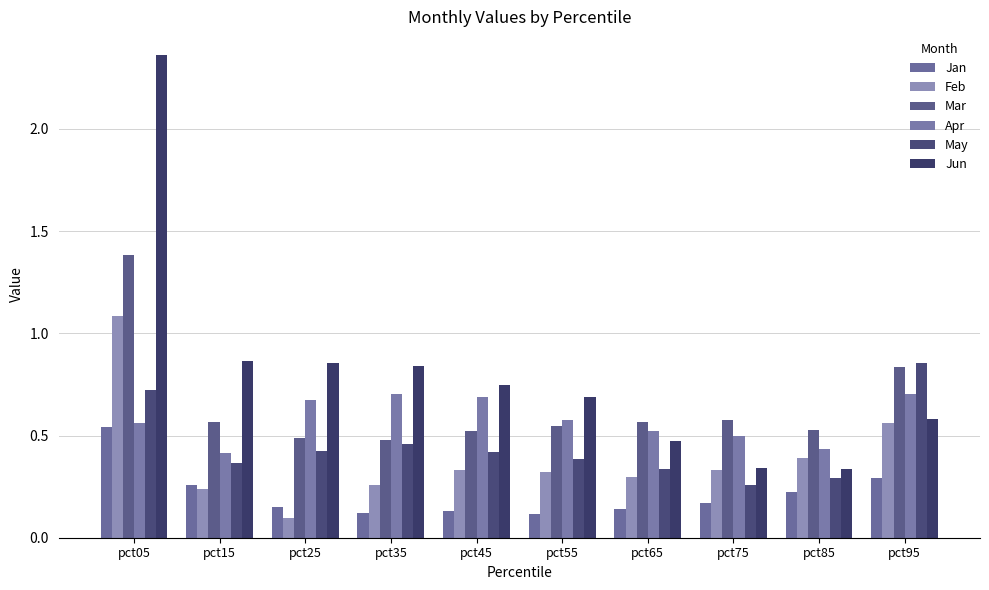

Reading left to right, what are all the values shown in this chart?

Jan: pct05=0.5	pct15=0.3	pct25=0.1	pct35=0.1	pct45=0.1	pct55=0.1	pct65=0.1	pct75=0.2	pct85=0.2	pct95=0.3
Feb: pct05=1.1	pct15=0.2	pct25=0.1	pct35=0.3	pct45=0.3	pct55=0.3	pct65=0.3	pct75=0.3	pct85=0.4	pct95=0.6
Mar: pct05=1.4	pct15=0.6	pct25=0.5	pct35=0.5	pct45=0.5	pct55=0.5	pct65=0.6	pct75=0.6	pct85=0.5	pct95=0.8
Apr: pct05=0.6	pct15=0.4	pct25=0.7	pct35=0.7	pct45=0.7	pct55=0.6	pct65=0.5	pct75=0.5	pct85=0.4	pct95=0.7
May: pct05=0.7	pct15=0.4	pct25=0.4	pct35=0.5	pct45=0.4	pct55=0.4	pct65=0.3	pct75=0.3	pct85=0.3	pct95=0.9
Jun: pct05=2.4	pct15=0.9	pct25=0.9	pct35=0.8	pct45=0.7	pct55=0.7	pct65=0.5	pct75=0.3	pct85=0.3	pct95=0.6